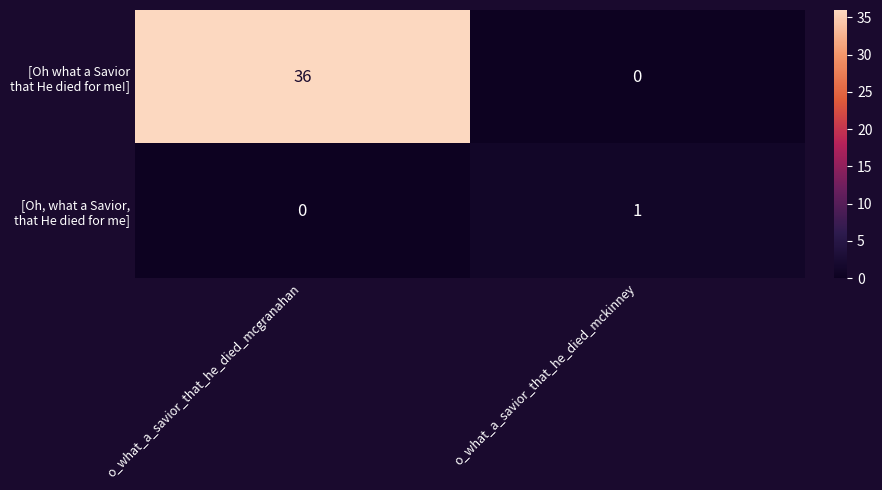

At which category is the sum across all series the highest?

o_what_a_savior_that_he_died_mcgranahan